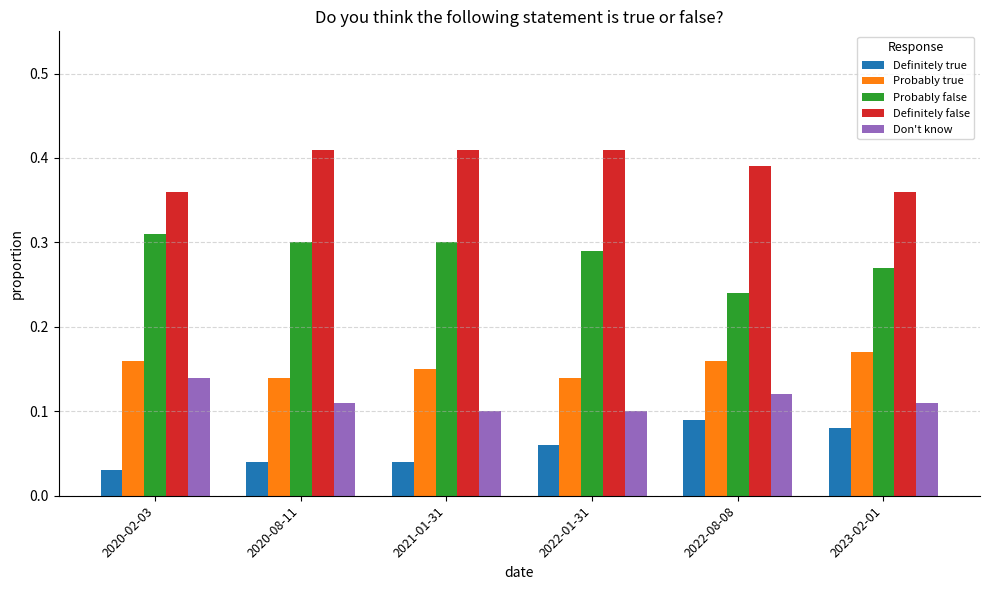

Are the bars horizontal?

No